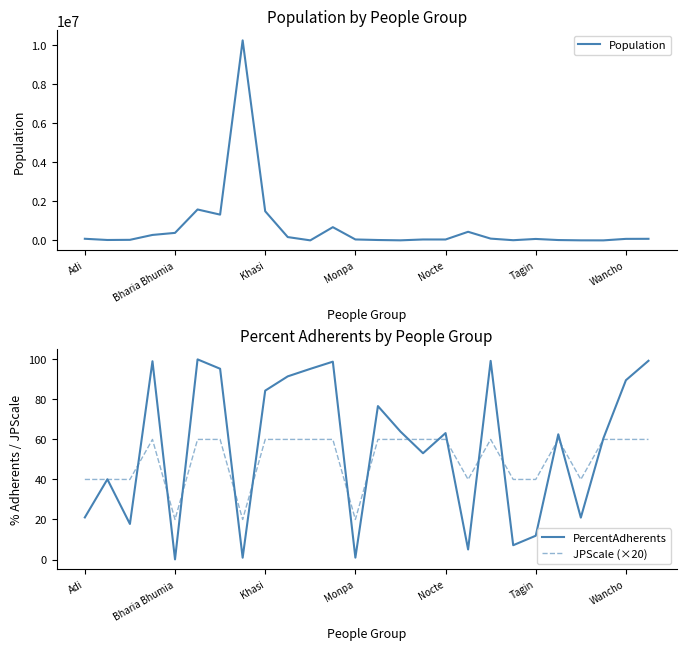

Is it true that JPScale (×20) equals 60.0 at Wancho?

True